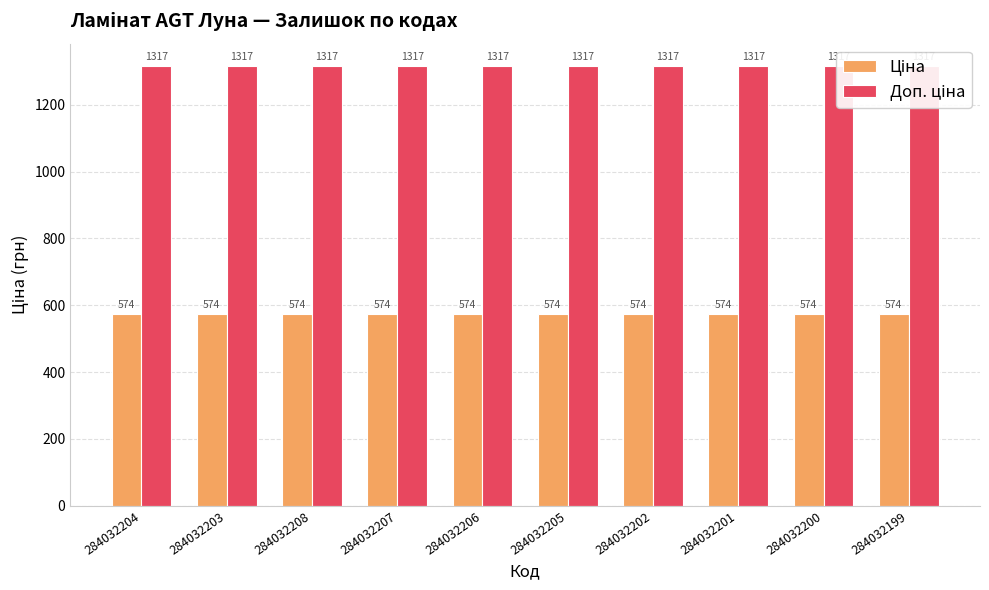

Which series has the largest total across all categories?

Доп. ціна